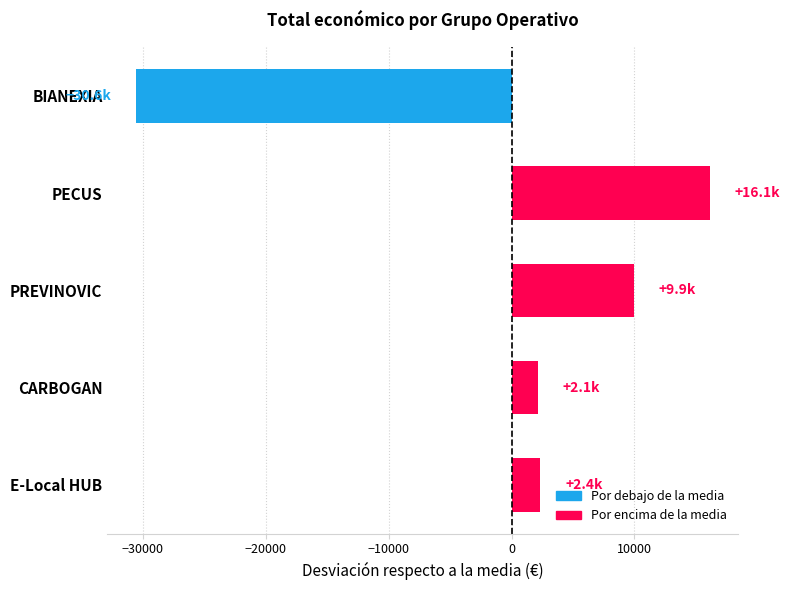

The value at CARBOGAN is 2145.4. True or false?

True